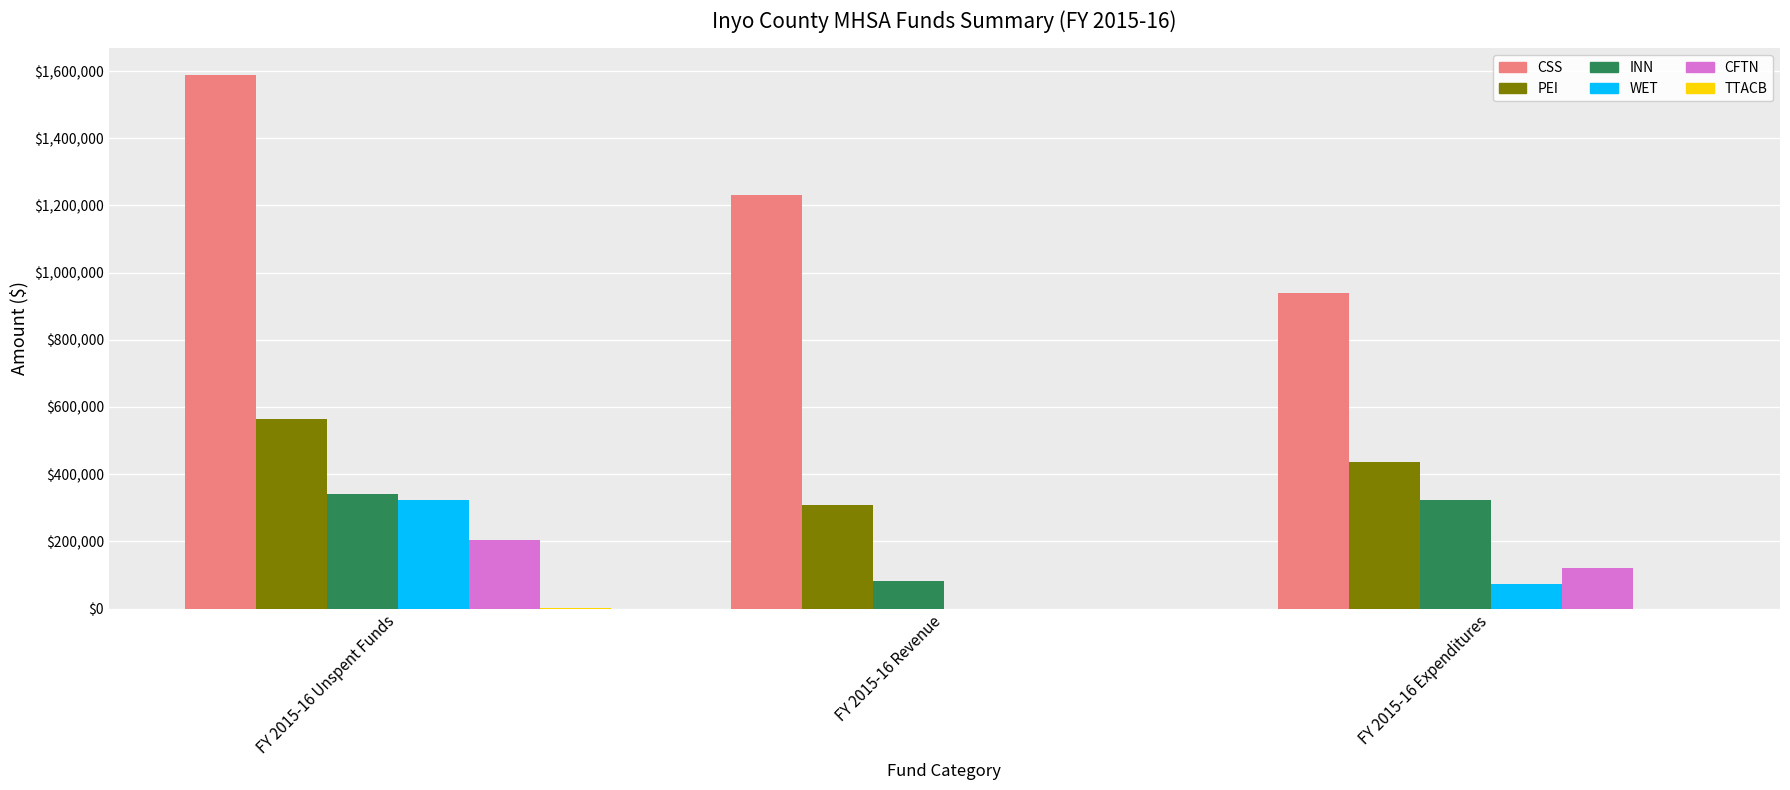

At which category is the sum across all series the highest?

FY 2015-16 Unspent Funds